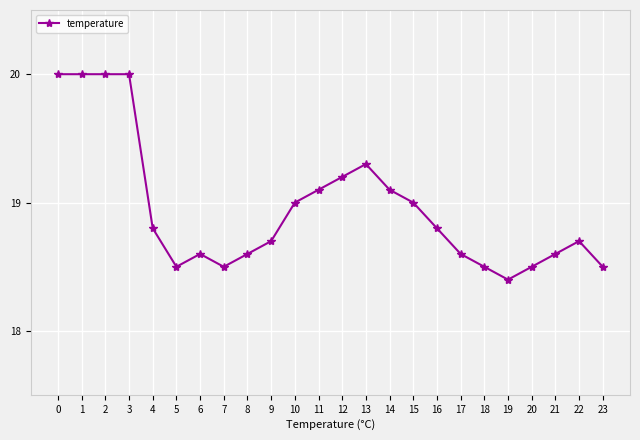

What is the average value?

19.0